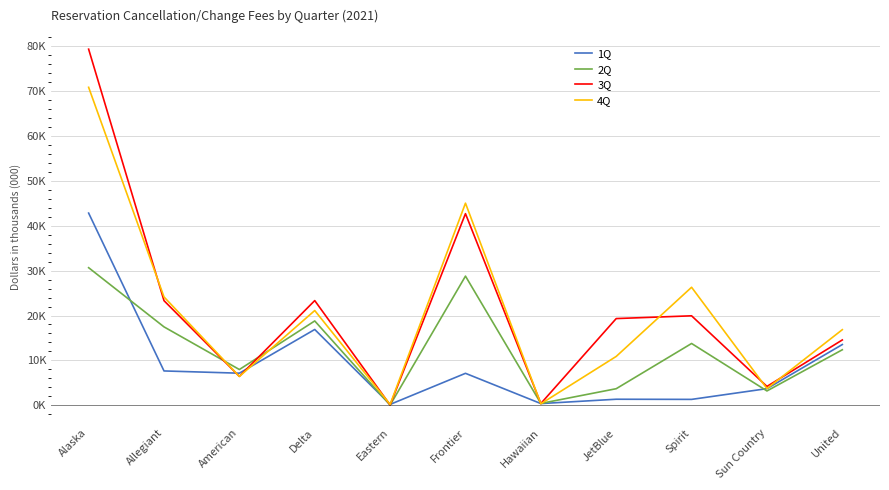

Which label corresponds to the largest value in the chart?

Alaska